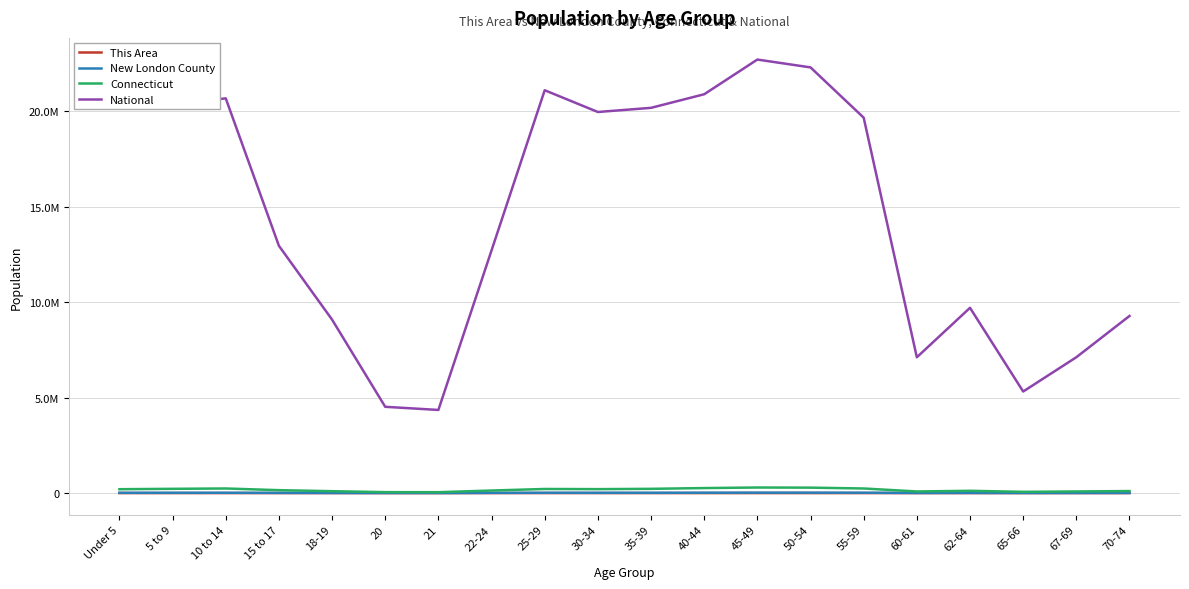

True or false: Connecticut has a value of 84356 at 60-61.

True